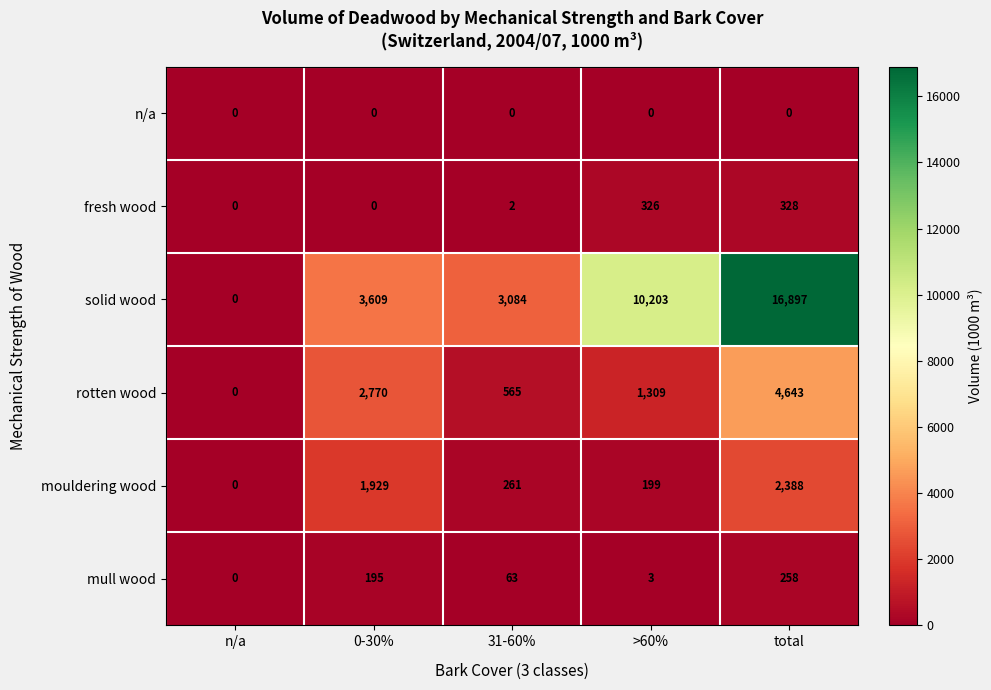

How many values in fresh wood are above zero?

3